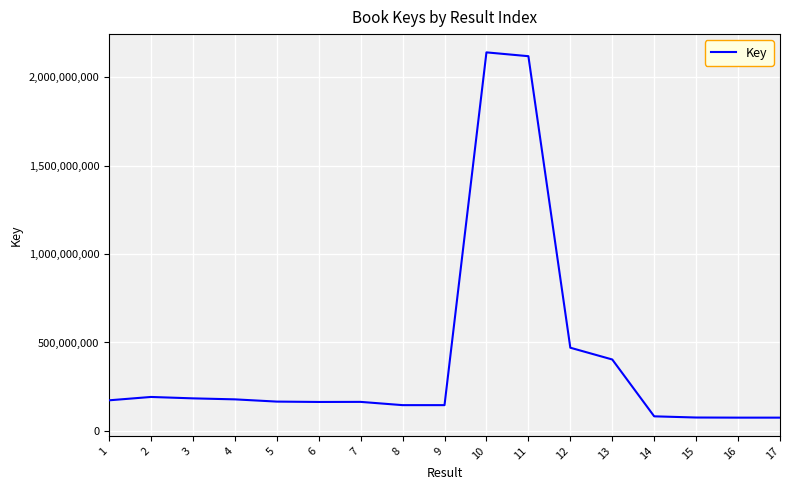

What is the difference between the maximum and minimum values?

2064443764